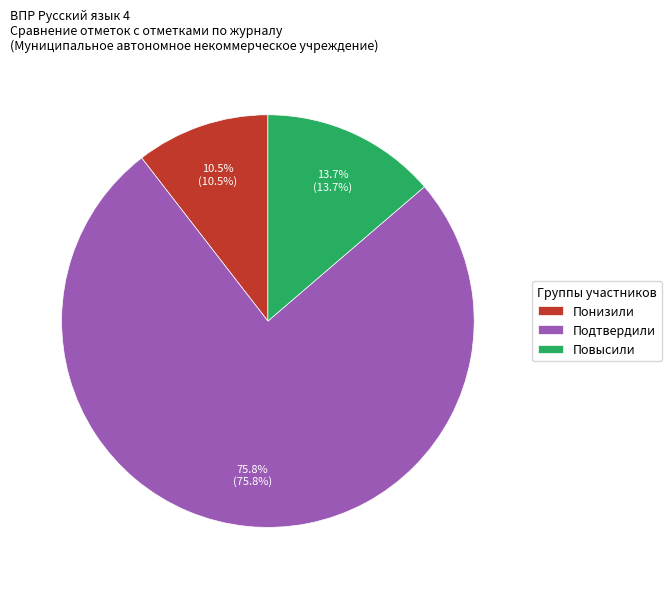

Between Повысили and Понизили, which is larger?

Повысили